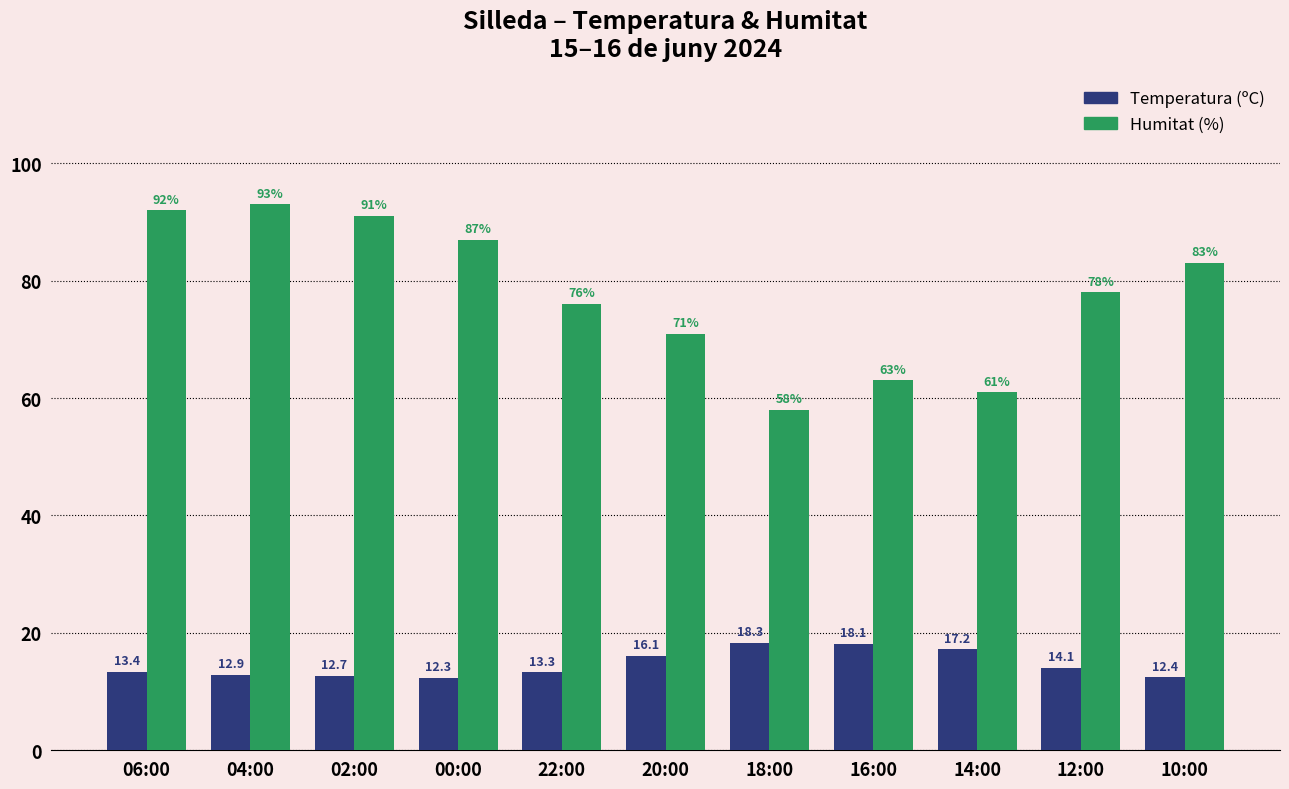

What is the minimum value for Humitat (%)?

58.0